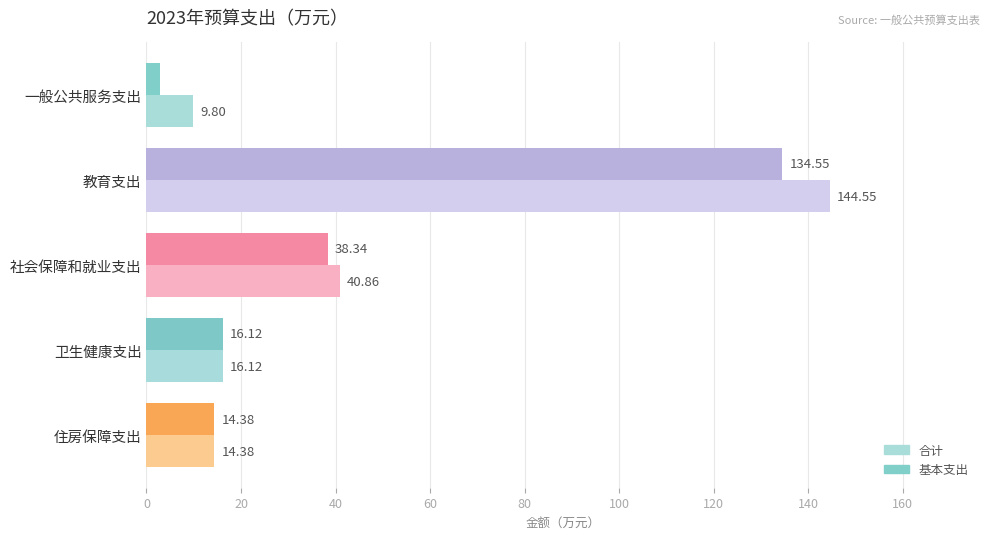

Where is 基本支出 nearest to the value 68?

社会保障和就业支出